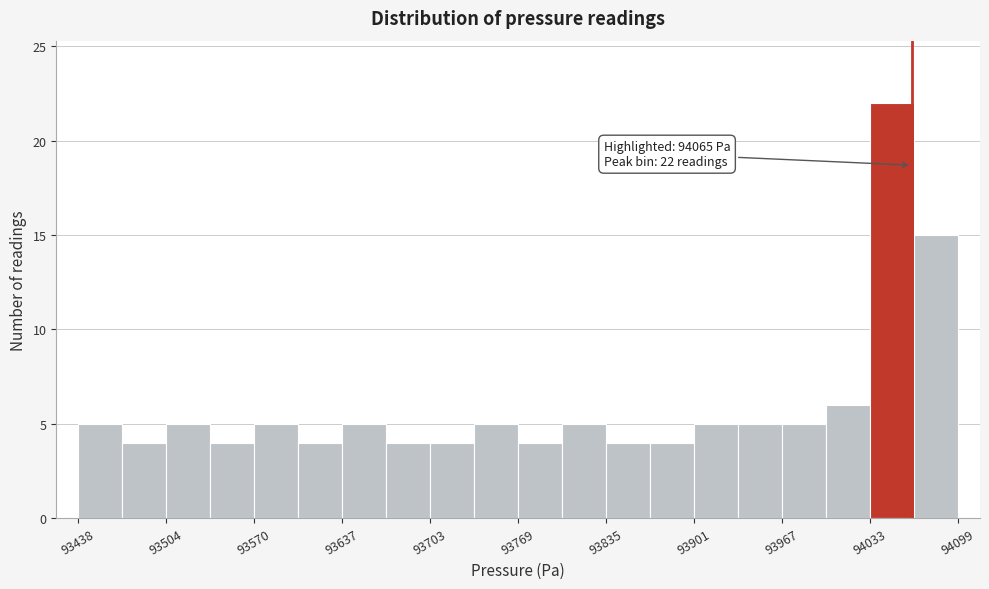

Read against the x-axis, roughly where is the centre of the tallest bar?

94050